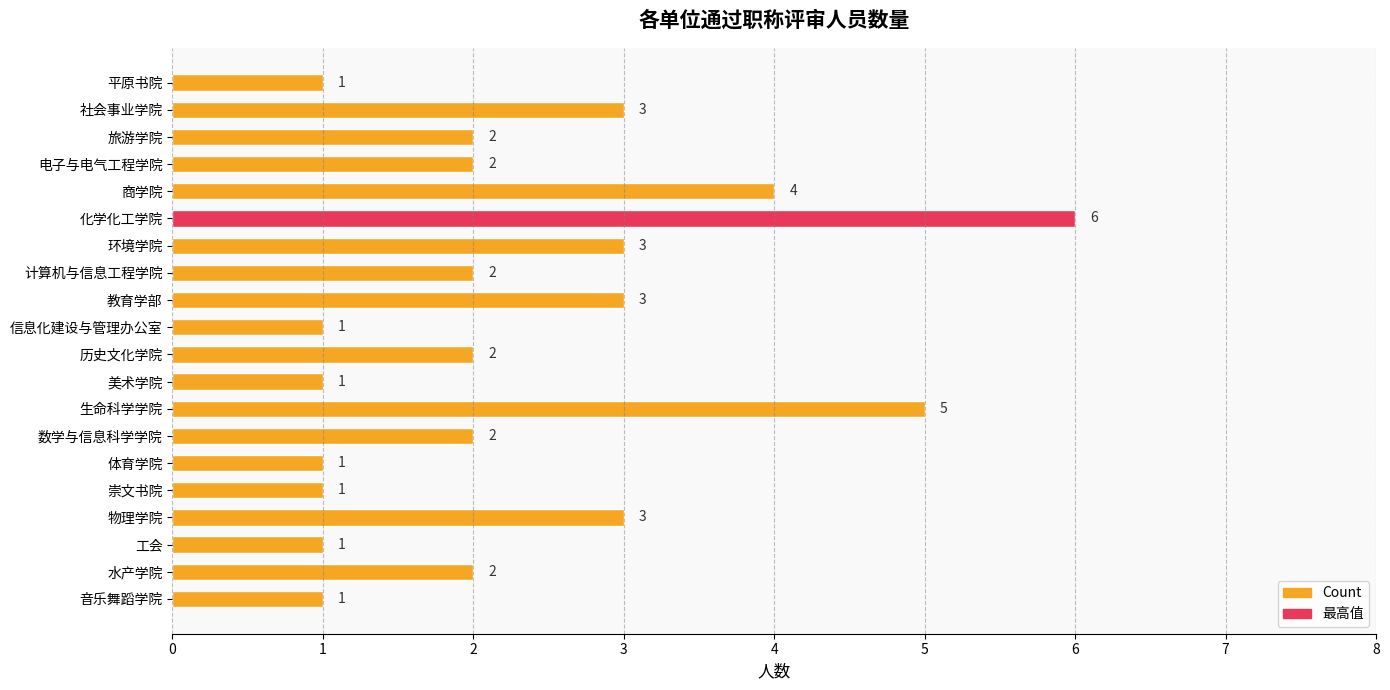

What is the change in value from 化学化工学院 to 音乐舞蹈学院?

-5